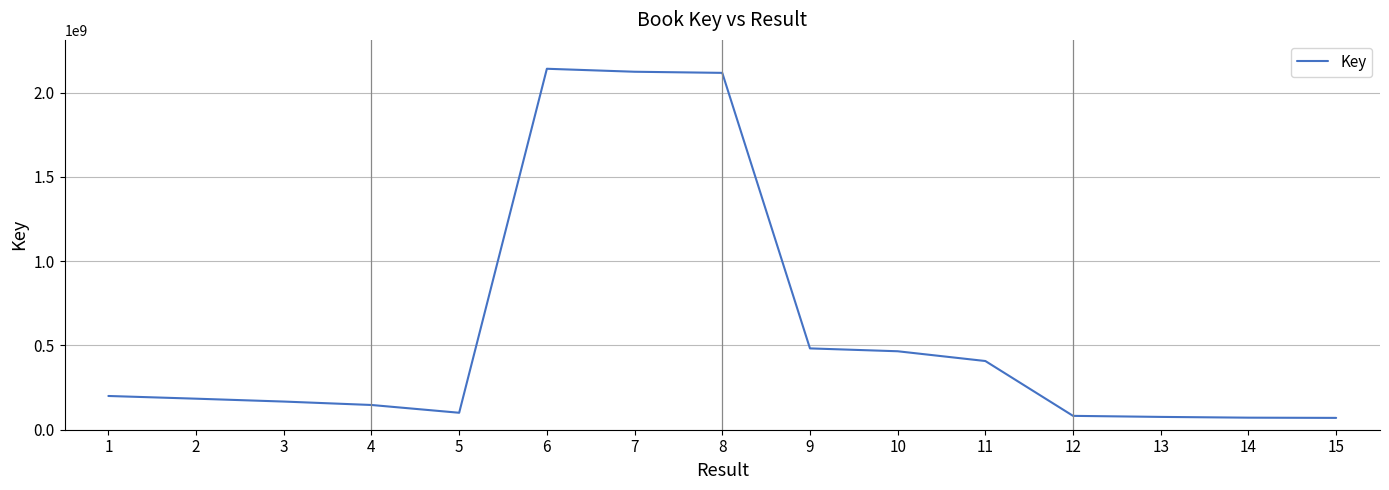

What is the smallest value displayed?

70225289